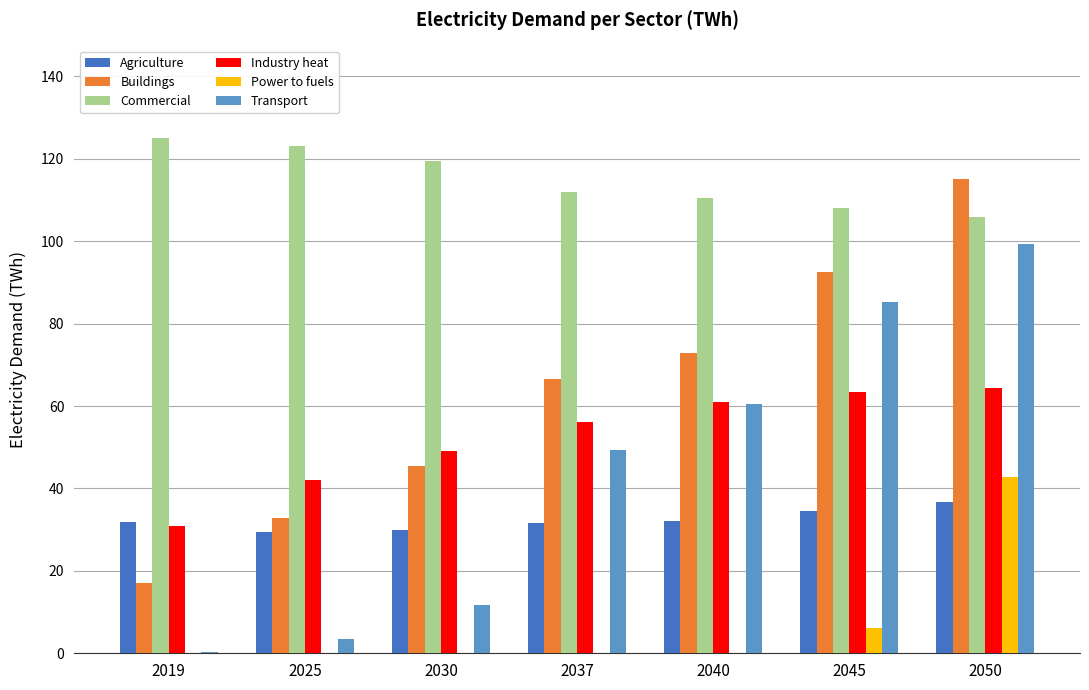

What is the difference between the Industry heat values at 2019 and 2025?

11.1